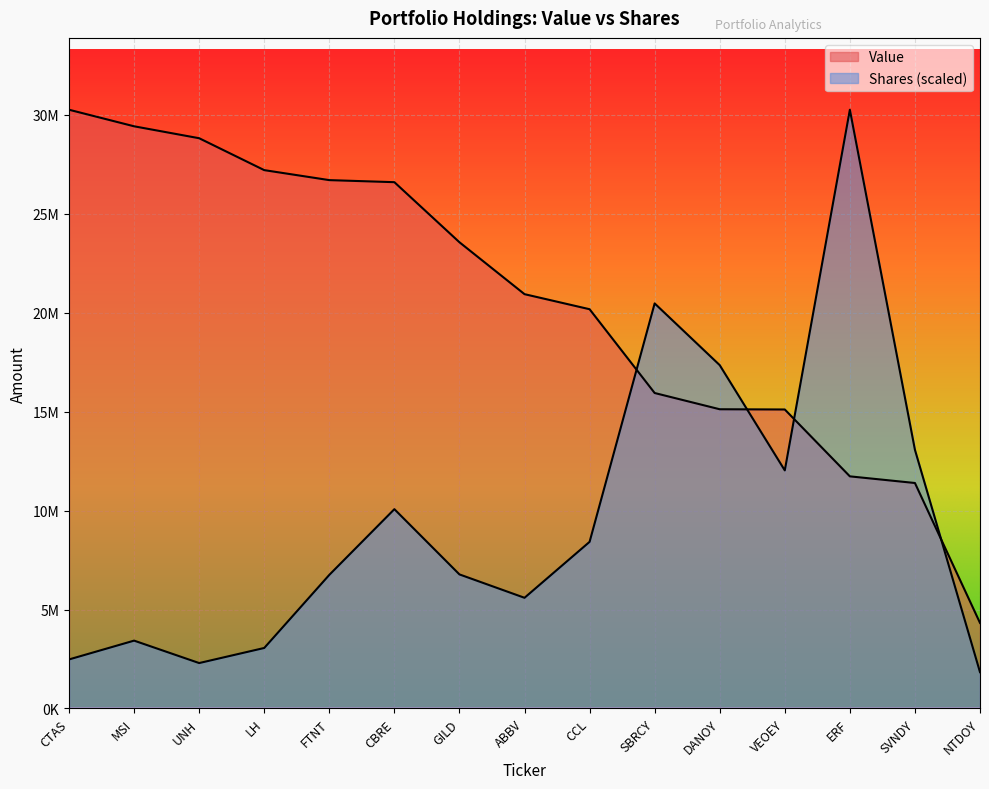

Which series has the largest range (max minus min)?

Shares or principal amount